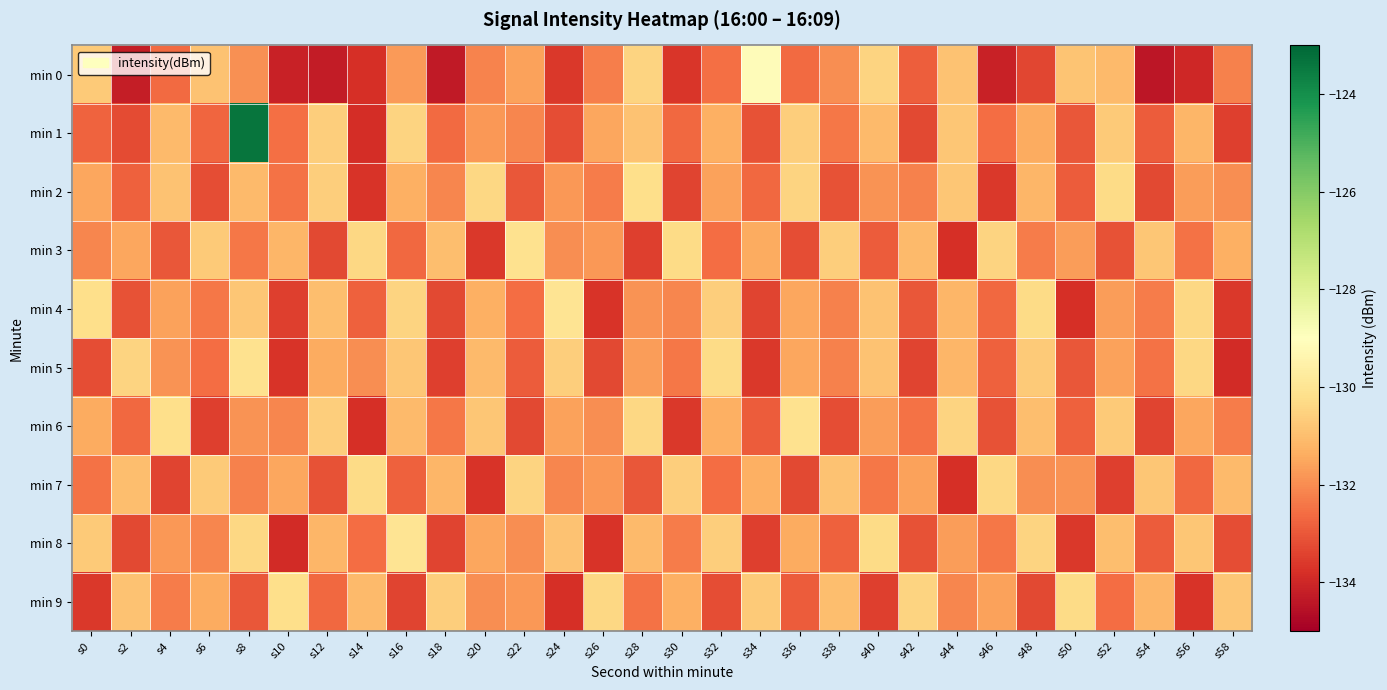

What is the maximum value shown in the chart?

-123.4